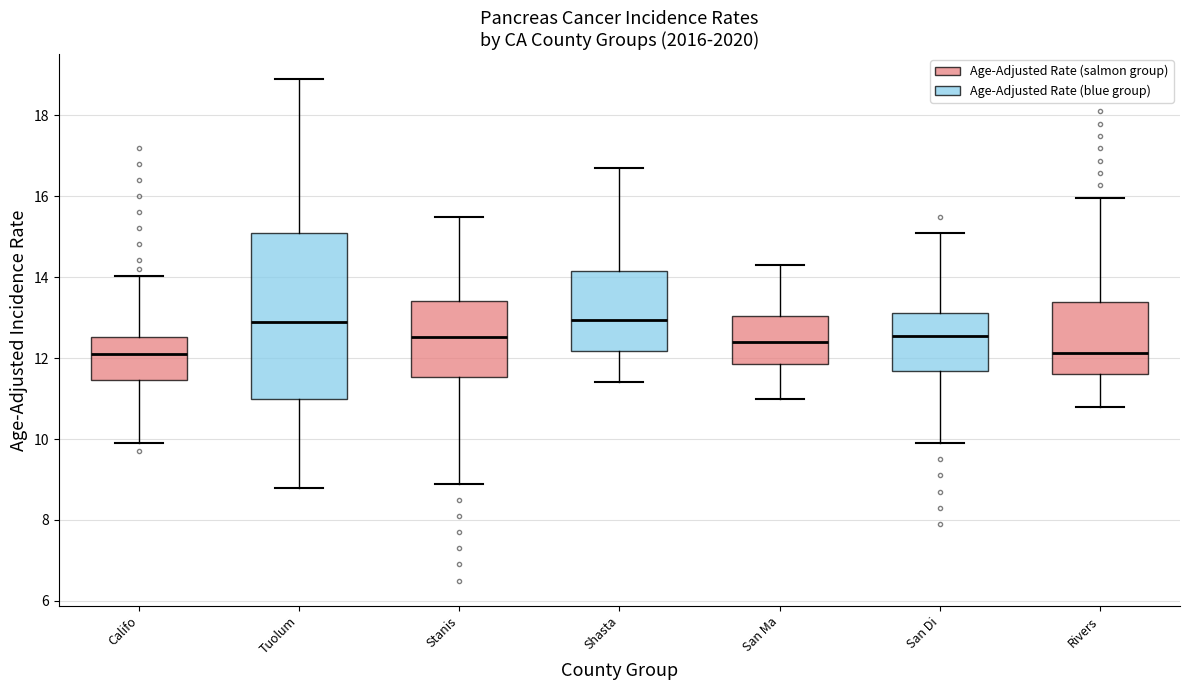

Reading left to right, read every box against the y-axis: the position of its median line, the range the box covers, and the ends of its whiskers. The values are not printed on the chart, so give them approximately, as read against the axis.

Califo: median 12.2, box 11.4 to 12.6, whiskers 10.0 to 14.0
Tuolum: median 12.8, box 11.0 to 15.2, whiskers 8.8 to 19.0
Stanis: median 12.6, box 11.6 to 13.4, whiskers 9.0 to 15.6
Shasta: median 13.0, box 12.2 to 14.2, whiskers 11.4 to 16.8
San Ma: median 12.4, box 11.8 to 13.0, whiskers 11.0 to 14.4
San Di: median 12.6, box 11.6 to 13.2, whiskers 10.0 to 15.2
Rivers: median 12.2, box 11.6 to 13.4, whiskers 10.8 to 16.0